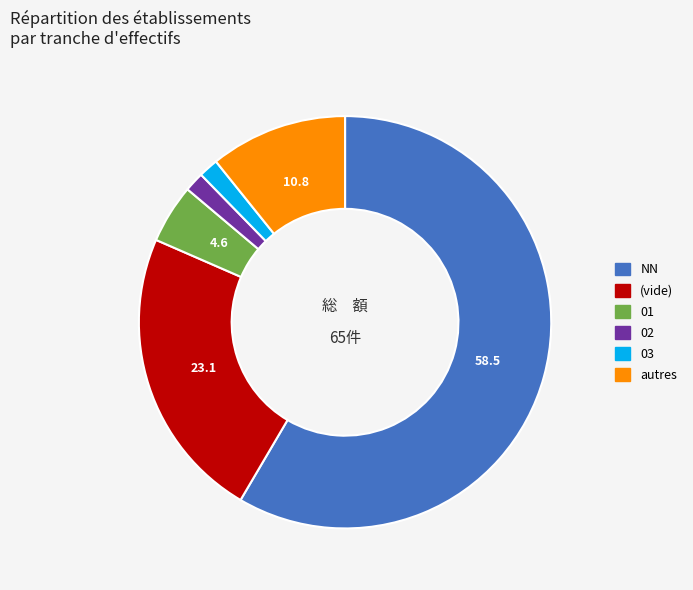

How many segments does this pie chart have?

6